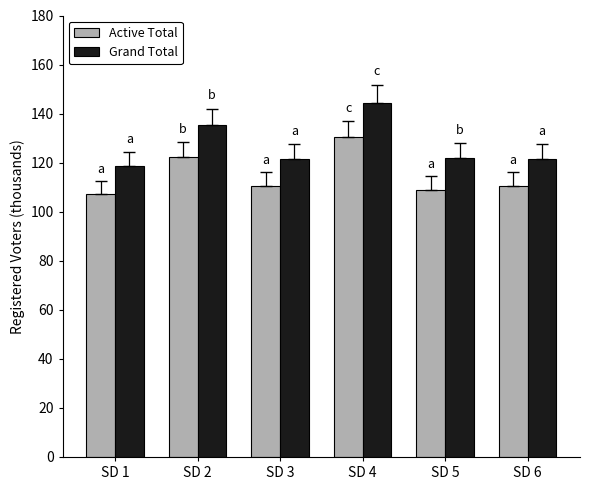

List the series in order of their peak value, lowest first.

Active Total, Grand Total